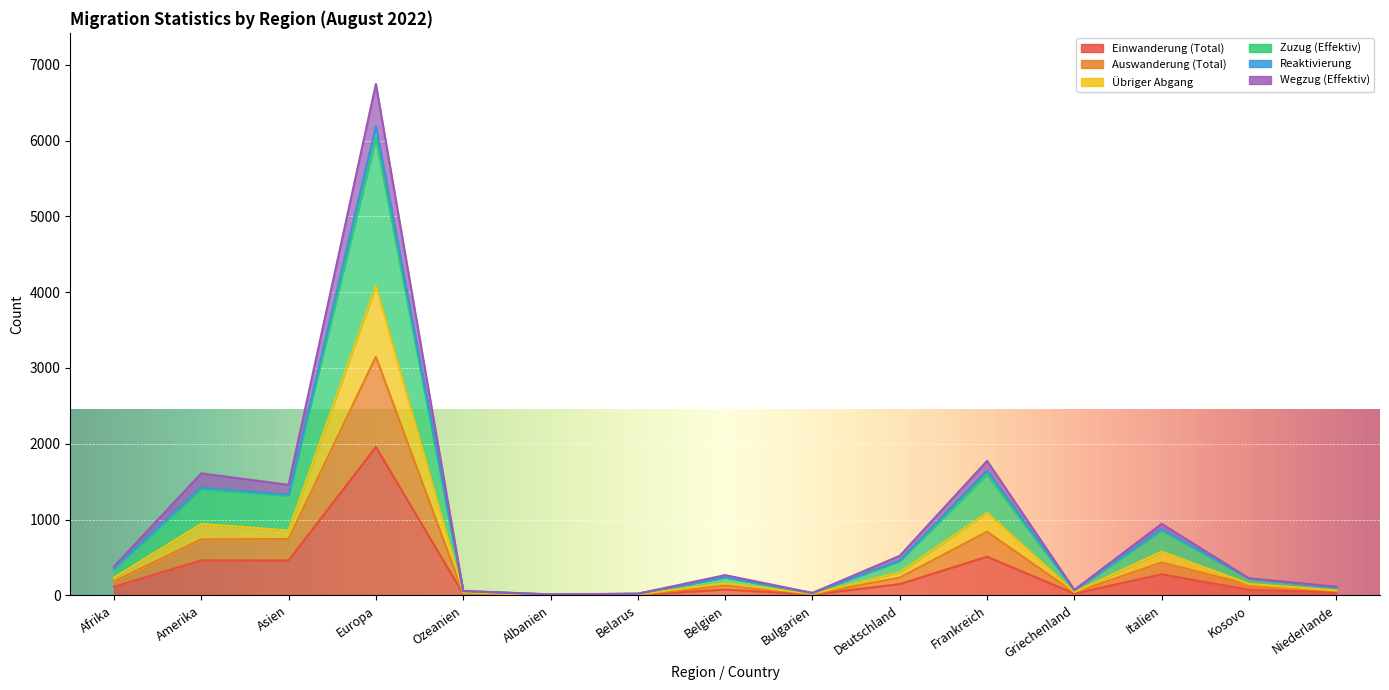

What value does the Wegzug (Effektiv) series have at Amerika, to the nearest 50?

1600